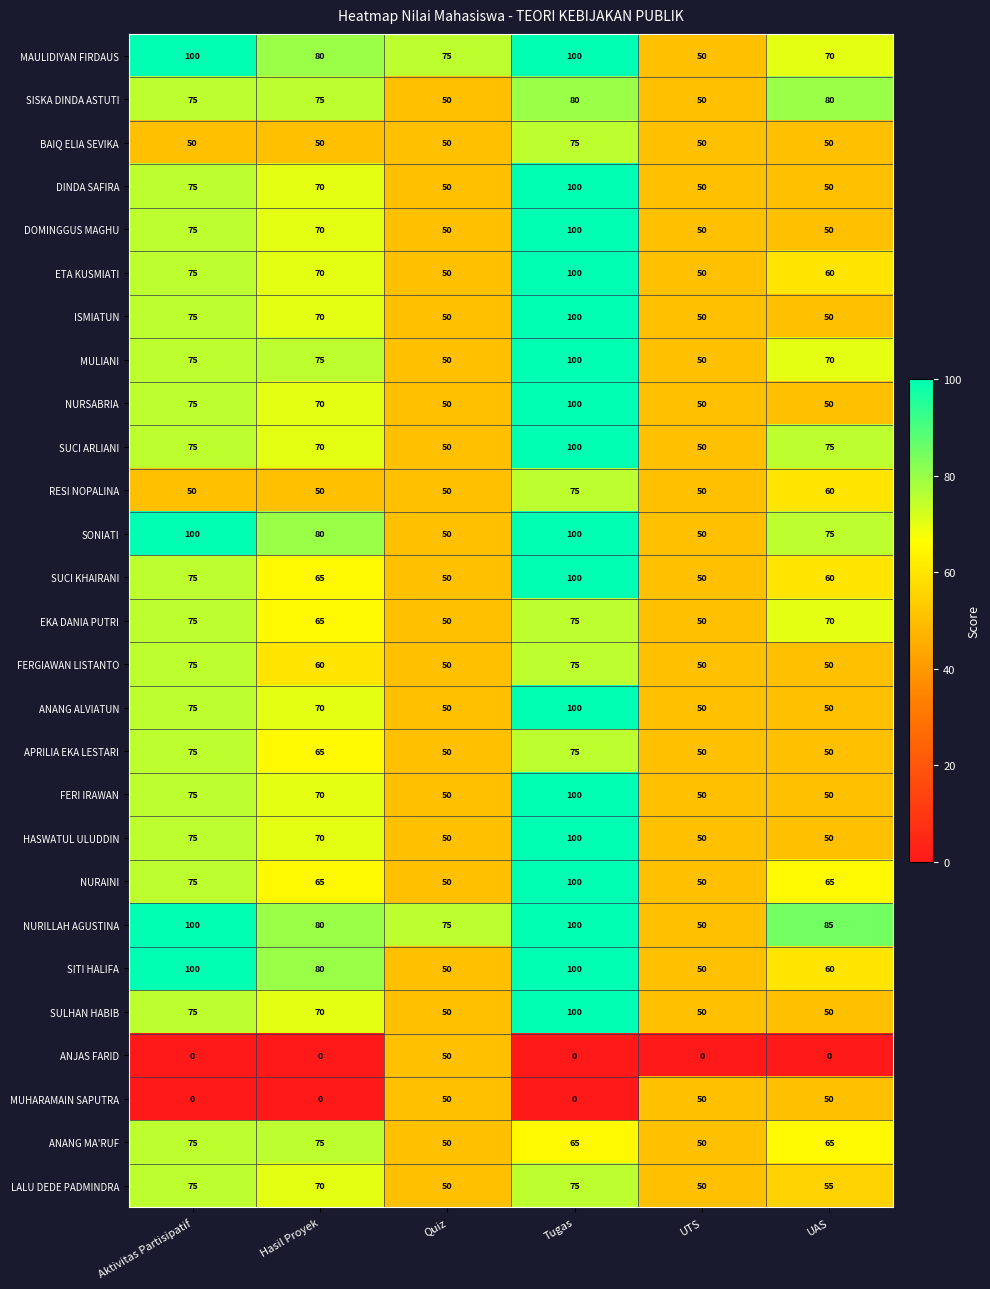

What is the average value of the ETA KUSMIATI series?

68